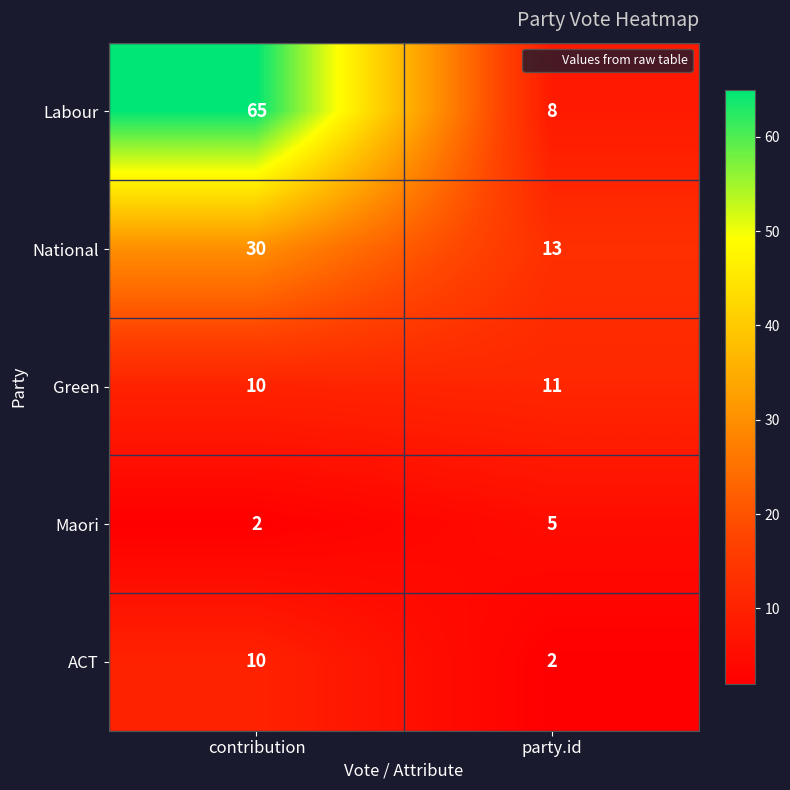

What is the total value across all series at contribution?

117